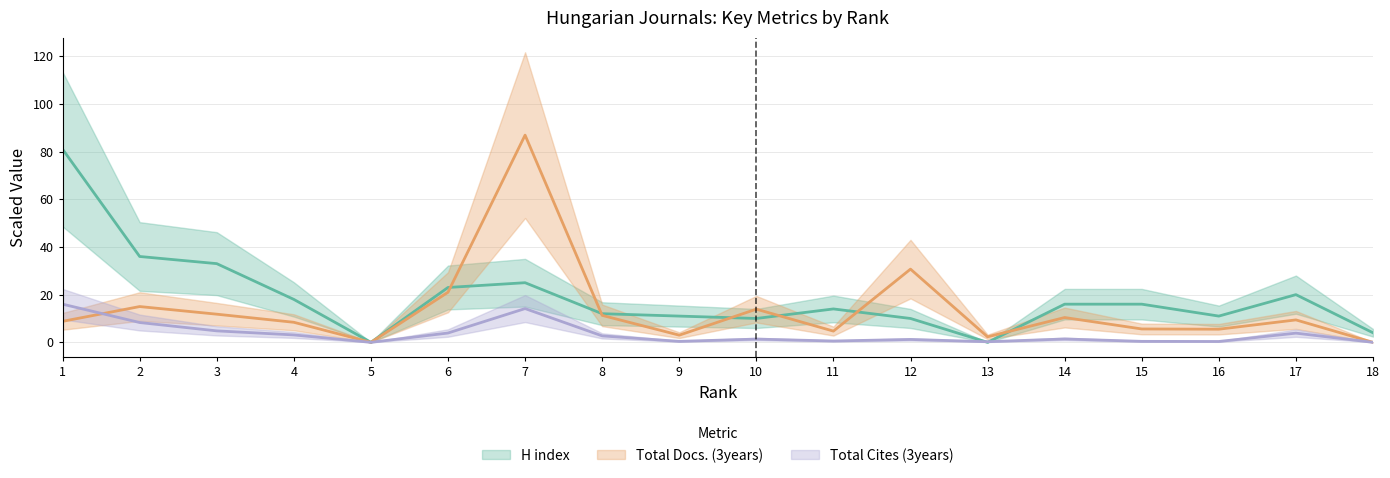

What are all the series names shown in the legend?

H index, Total Docs. (3years), Total Cites (3years)